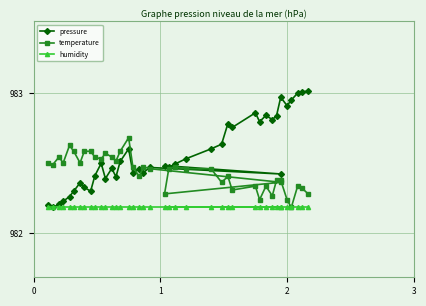

At which category does temperature reach its first local peak?

2